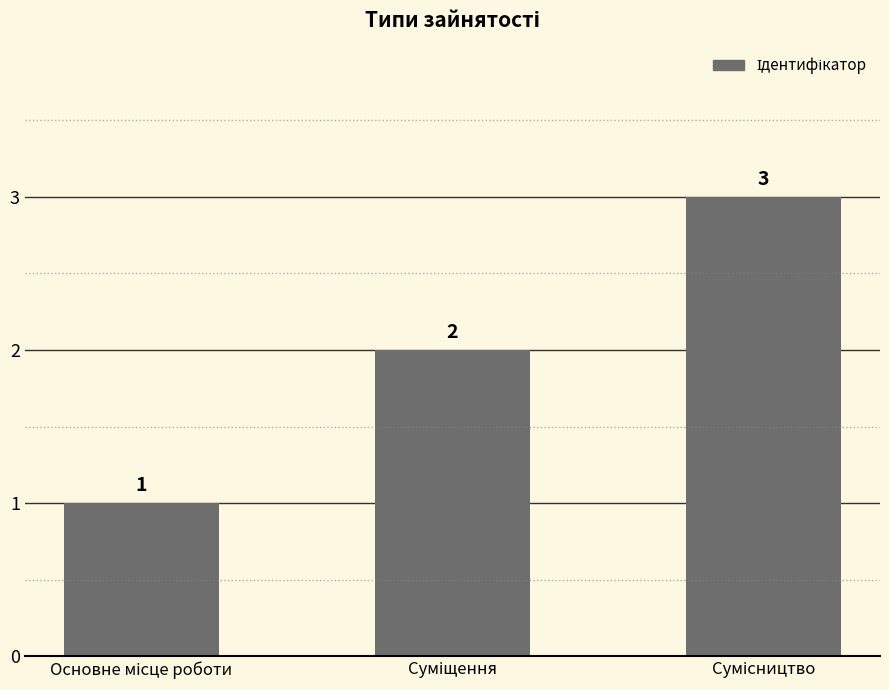

What is the greatest value displayed?

3